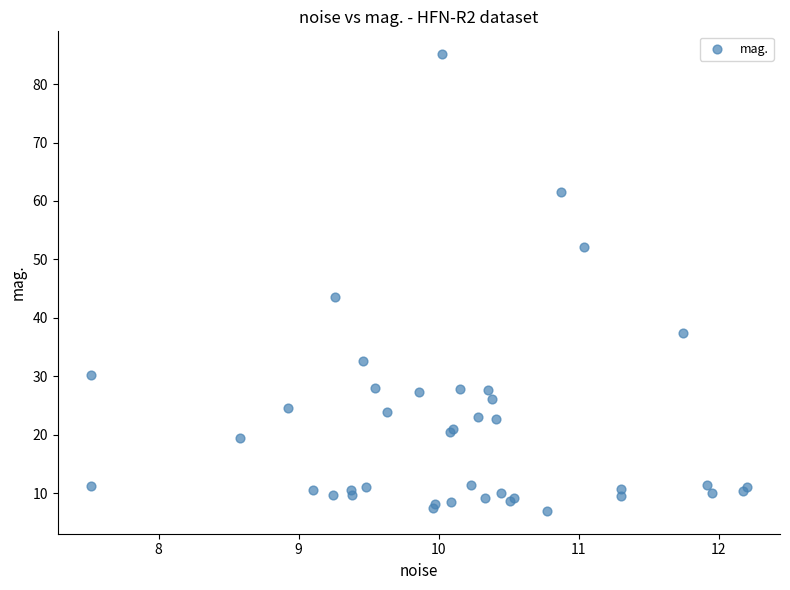

What Y value in the scatter plot is closest to 46?

43.5